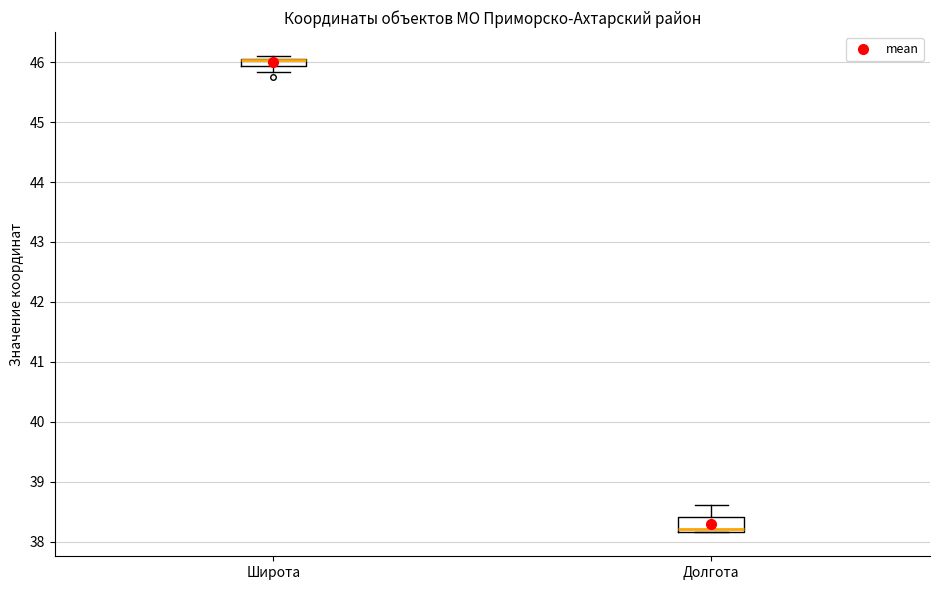

Comparing the boxes themselves (not the whiskers), which one is the tallest?

Долгота